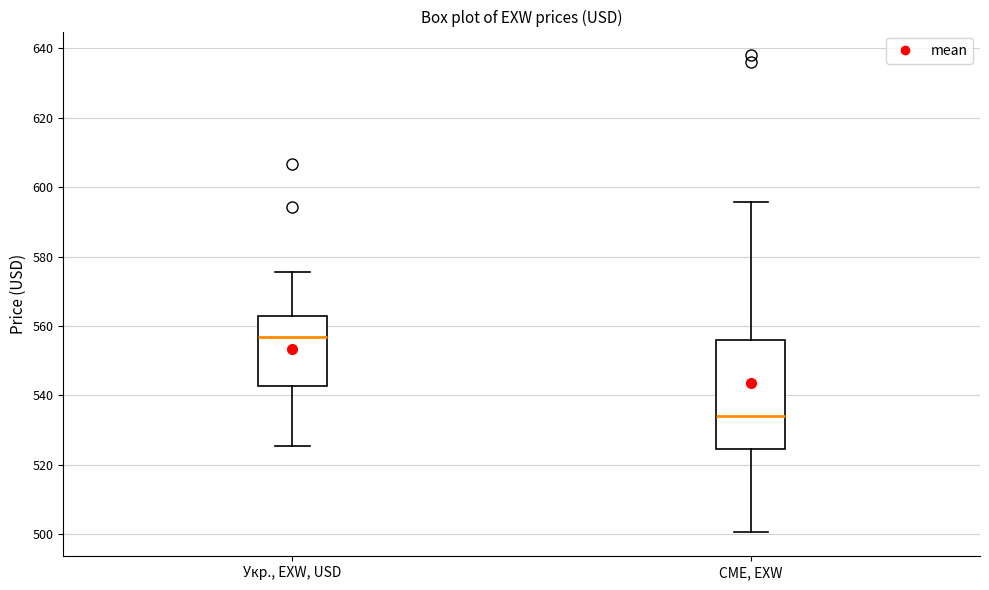

Which box is the tallest, from its lower edge to its upper edge?

CME, EXW